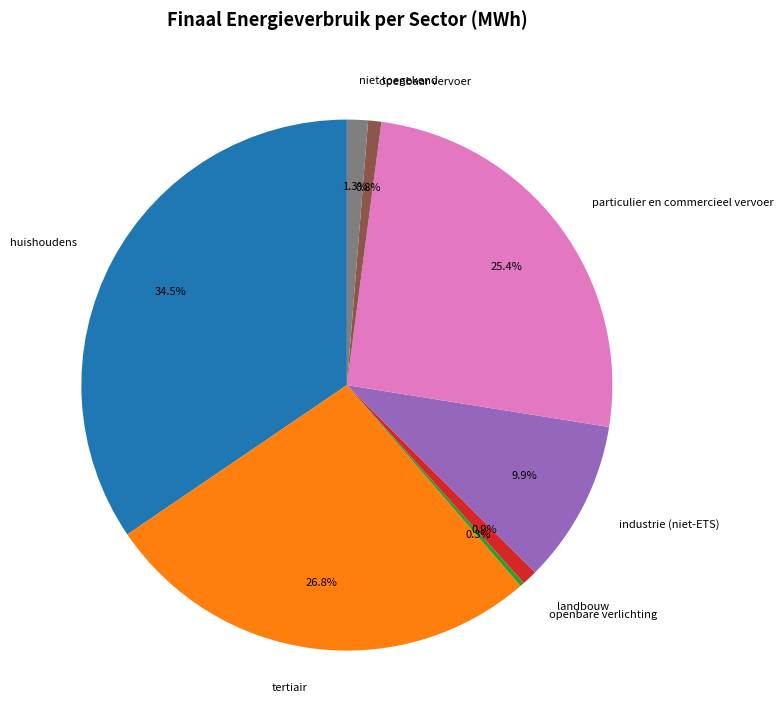

Does any single category account for the majority?

No